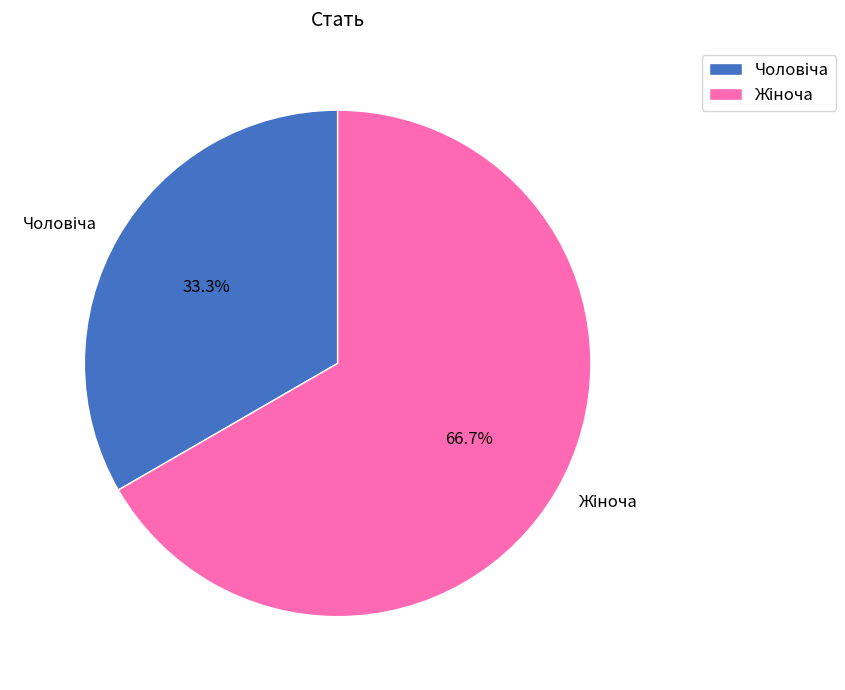

Is there any slice that represents more than half of the pie?

Yes